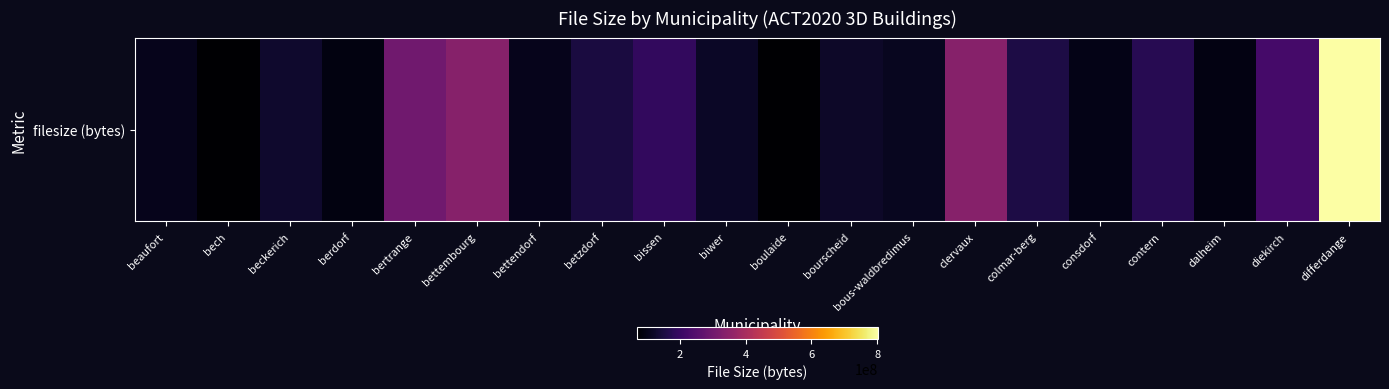

True or false: the data shows 221781139 at diekirch.

True